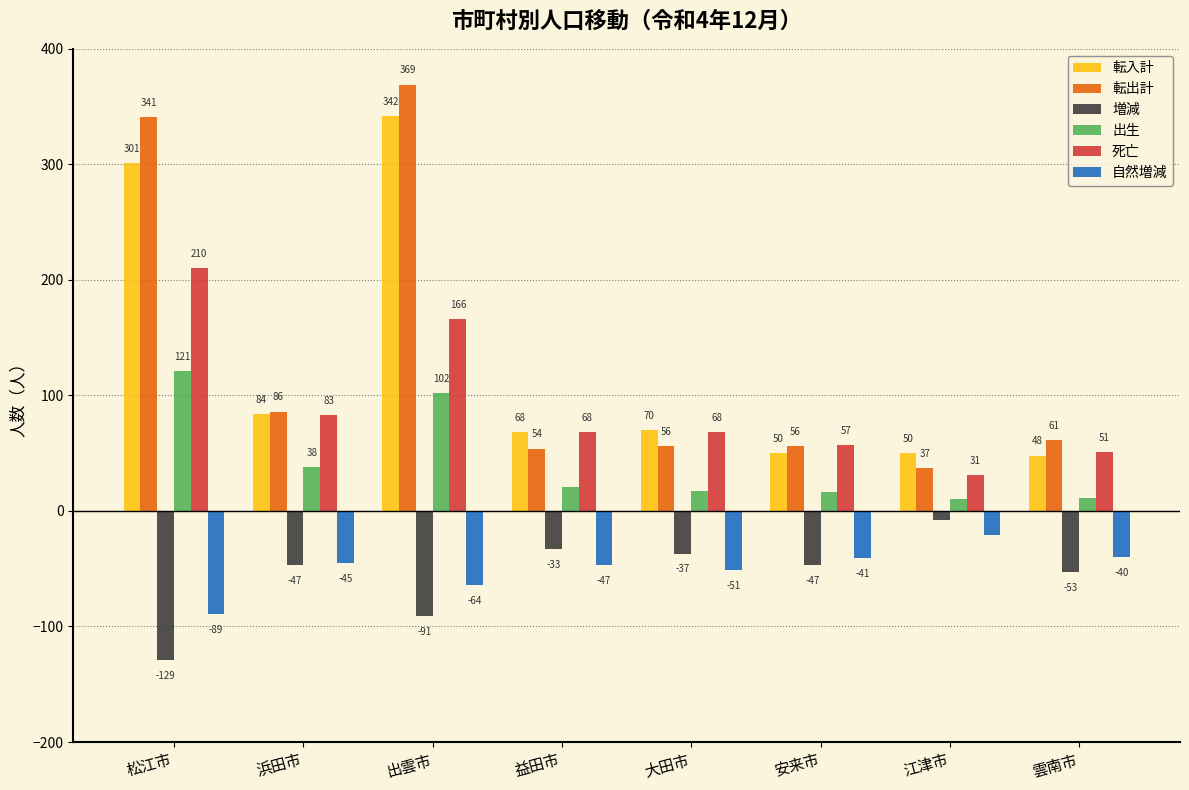

Is it true that 増減 equals -37 at 大田市?

True